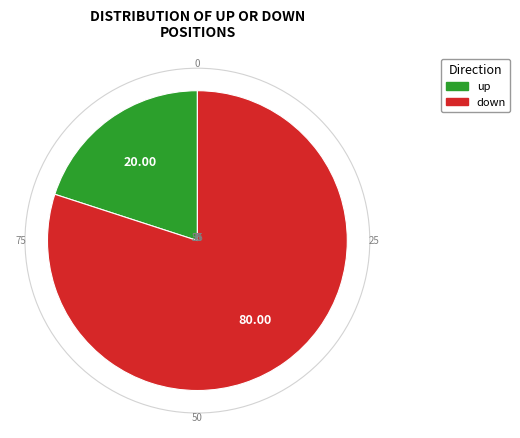

Which has a higher value, up or down?

down